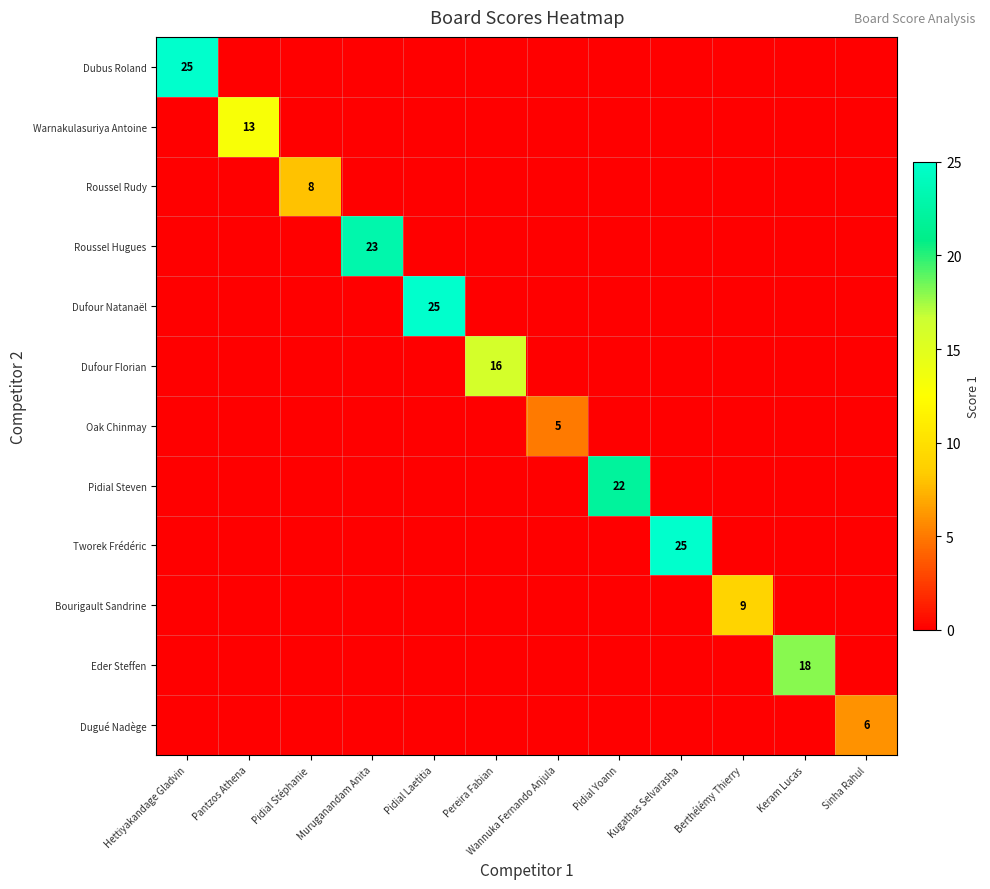

True or false: Roussel Rudy has a value of 12 at Pidial Stéphanie.

False